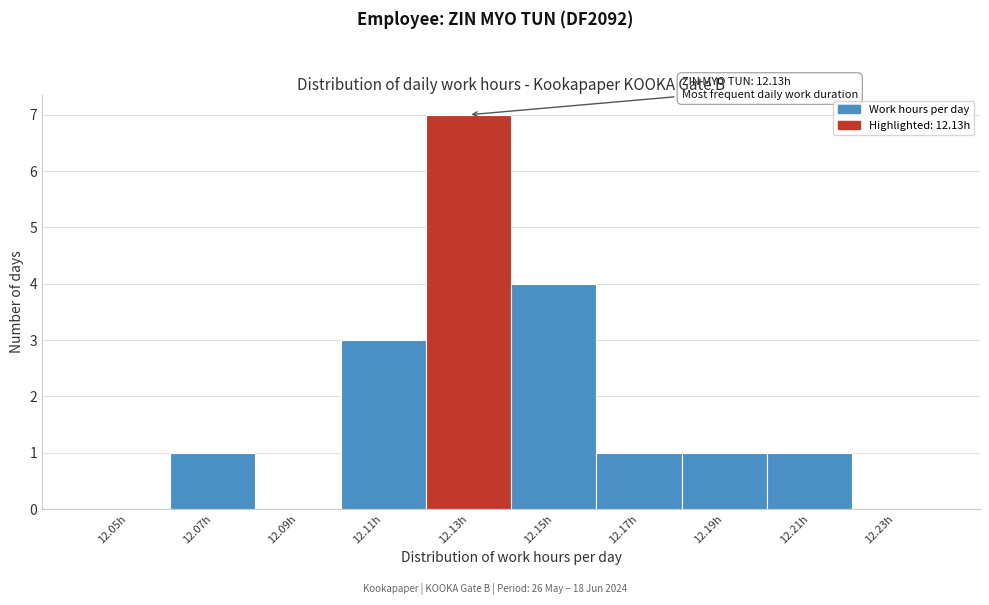

Reading left to right, transcribe all the data shown in this chart.

12.05h=0	12.07h=1	12.09h=0	12.11h=3	12.13h=7	12.15h=4	12.17h=1	12.19h=1	12.21h=1	12.23h=0